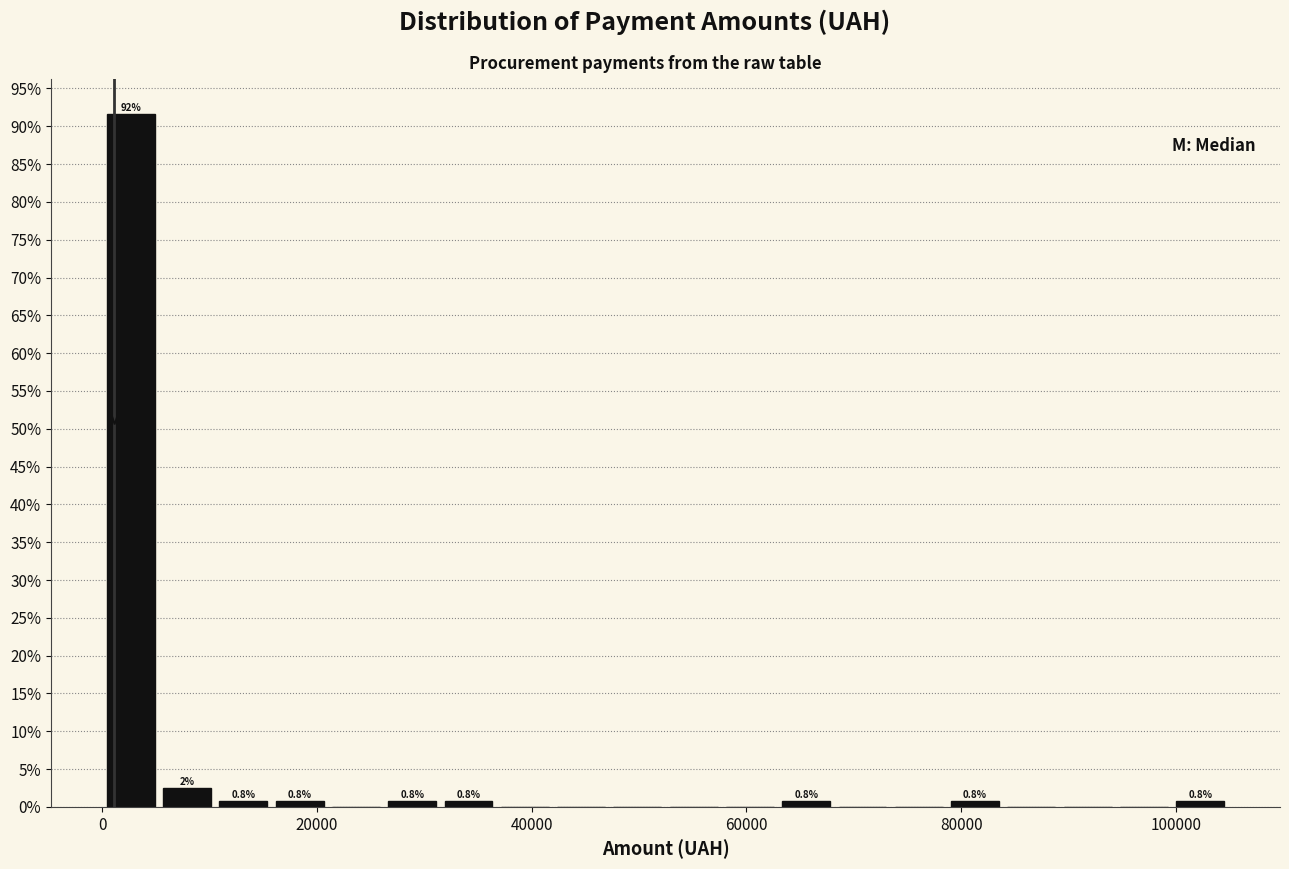

Around what value on the x-axis is the tallest bar? Give the approximate position of its centre, as read against the axis.

2000